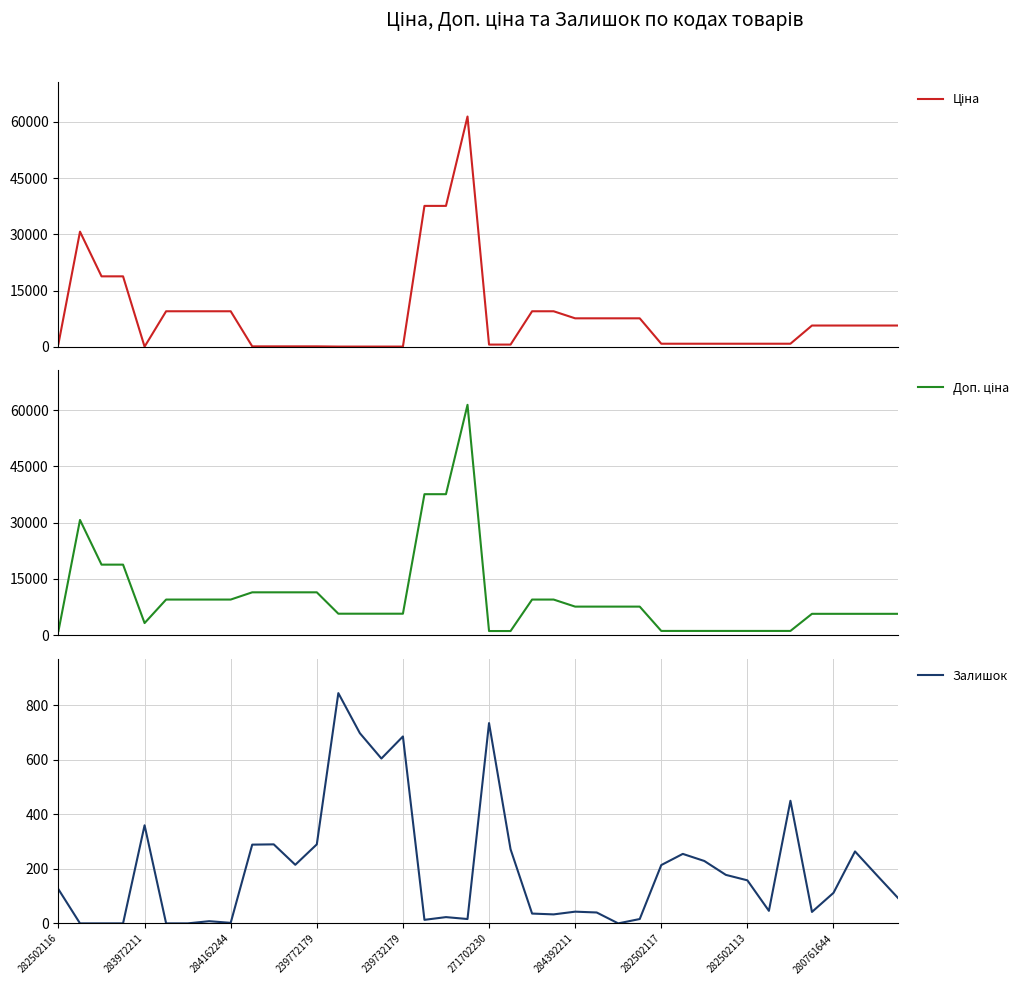

Rank the series at 34 from highest to lowest value.

Доп. ціна, Ціна, Залишок